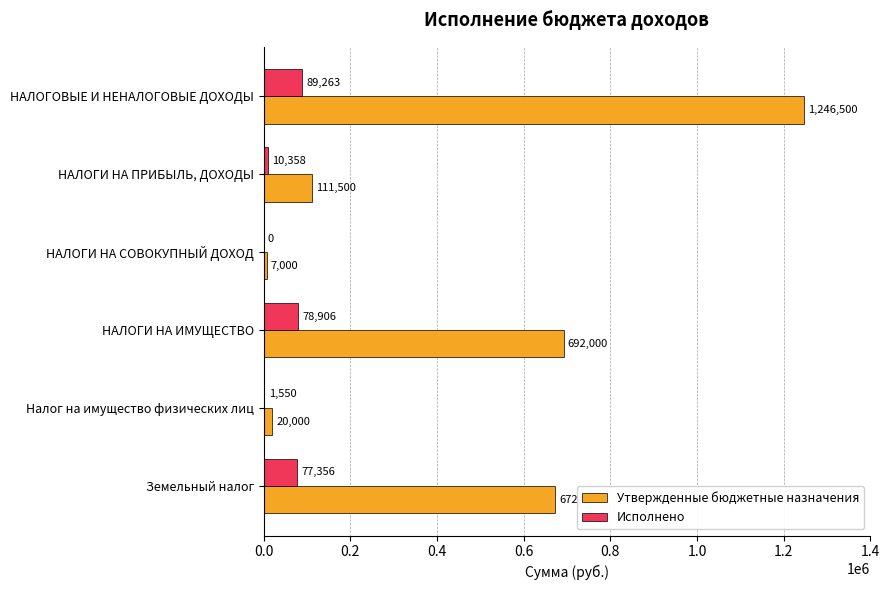

True or false: Утвержденные бюджетные назначения has a value of 59060.4 at НАЛОГИ НА ПРИБЫЛЬ, ДОХОДЫ.

False